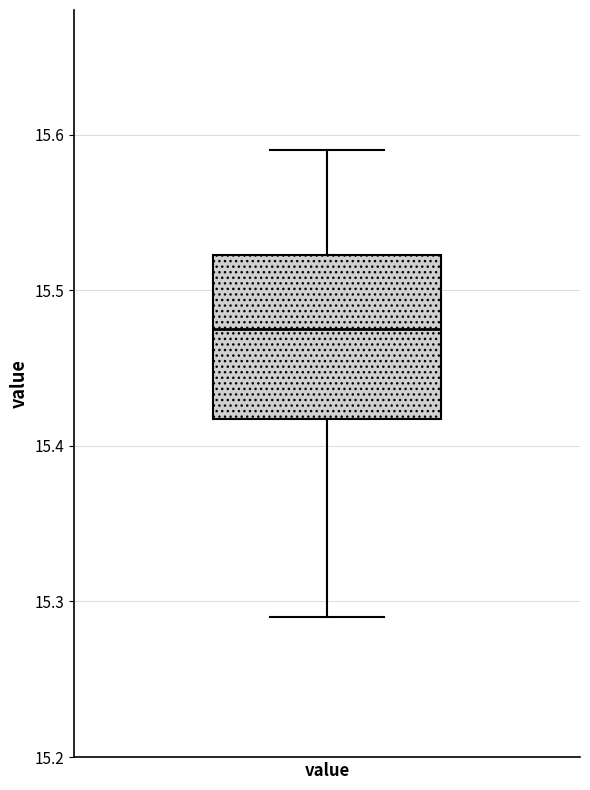

Read this box plot against the y-axis: the position of the median line, the range covered by the box, and the ends of both whiskers. The values are not printed on the chart, so give them approximately, as read against the axis.

median 15.48, box 15.42 to 15.52, whiskers 15.29 to 15.59